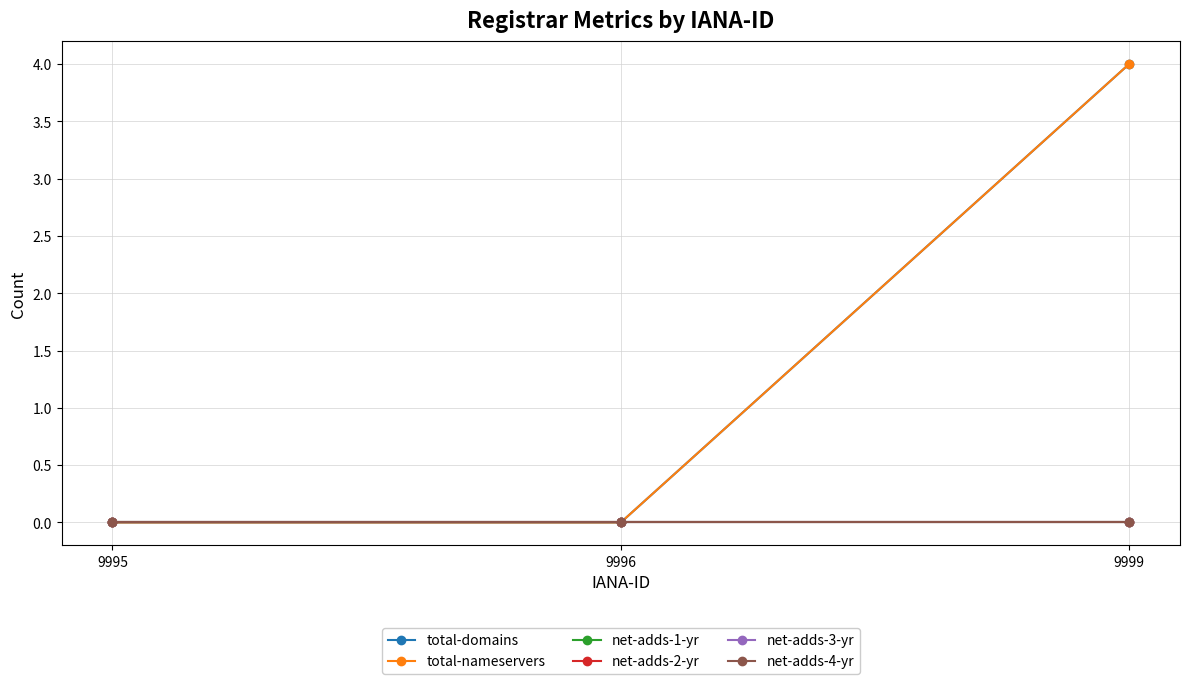

Does the chart have visible grid lines?

Yes